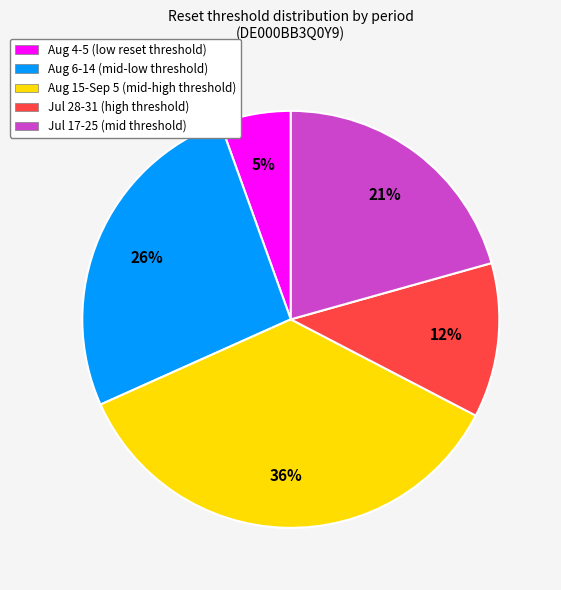

Rank the categories by value from highest to lowest.

Aug 15-Sep 5 (mid-high threshold), Aug 6-14 (mid-low threshold), Jul 17-25 (mid threshold), Jul 28-31 (high threshold), Aug 4-5 (low reset threshold)